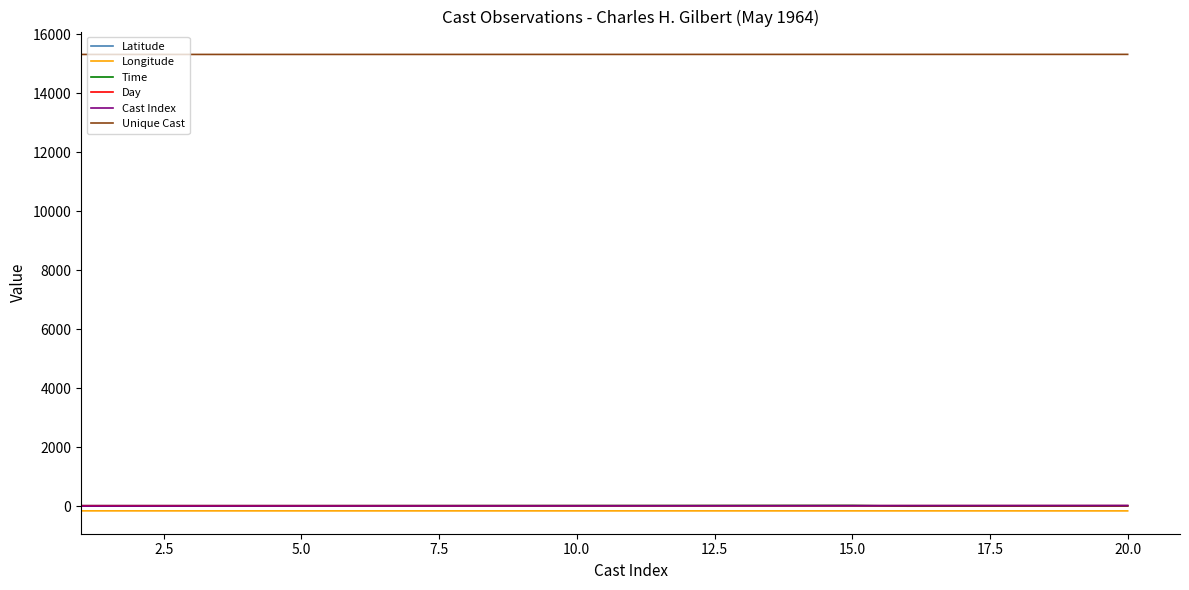

Which series has the largest total across all categories?

Unique Cast